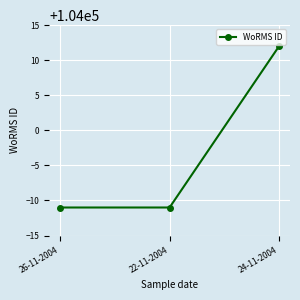

What is the label of the 1st point from the left?

26-11-2004